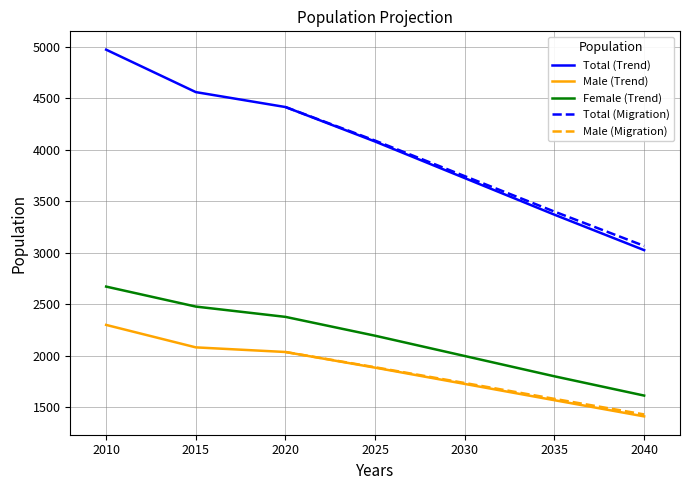

How many categories are shown in the chart?

7